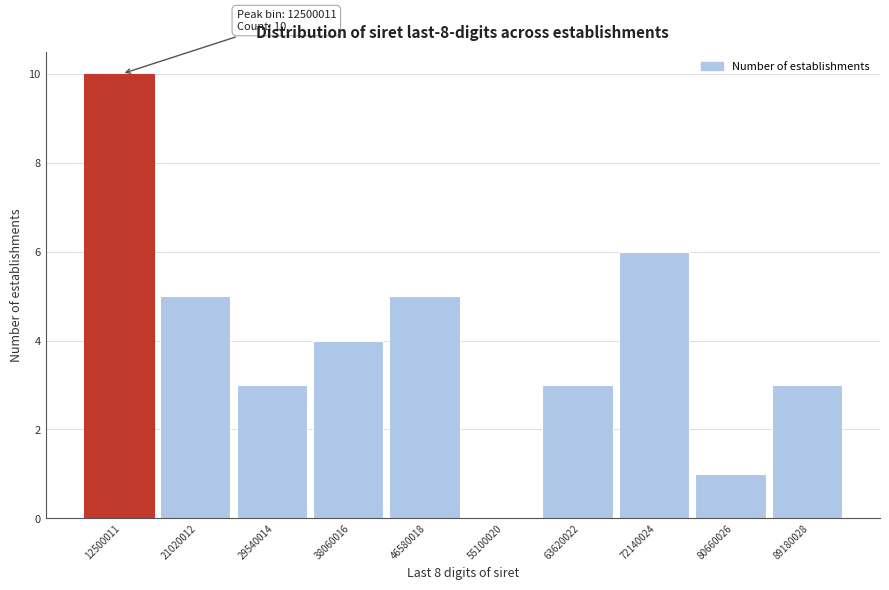

Reading left to right, transcribe all the data shown in this chart.

12500011=10	21020012=5	29540014=3	38060016=4	46580018=5	55100020=0	63620022=3	72140024=6	80660026=1	89180028=3